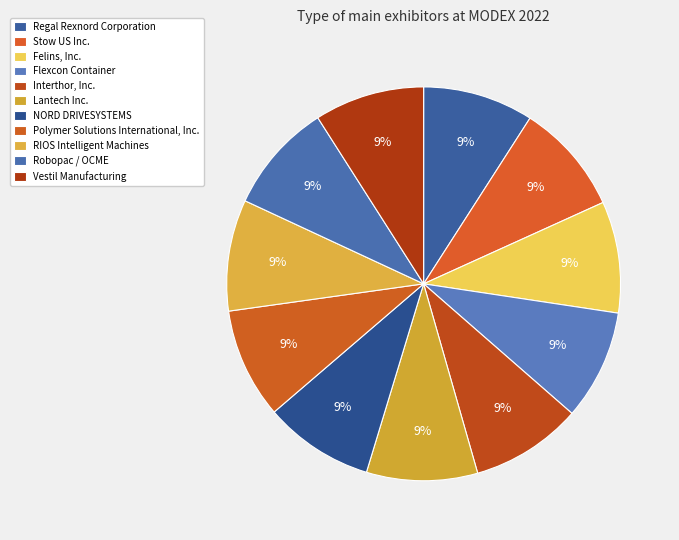

How many segments does this pie chart have?

11